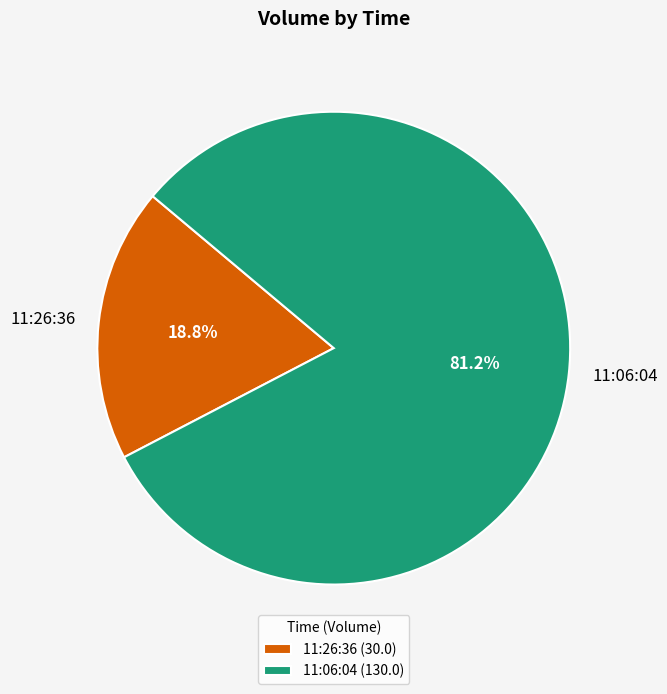

True or false: 11:26:36 accounts for 7% of the total.

False